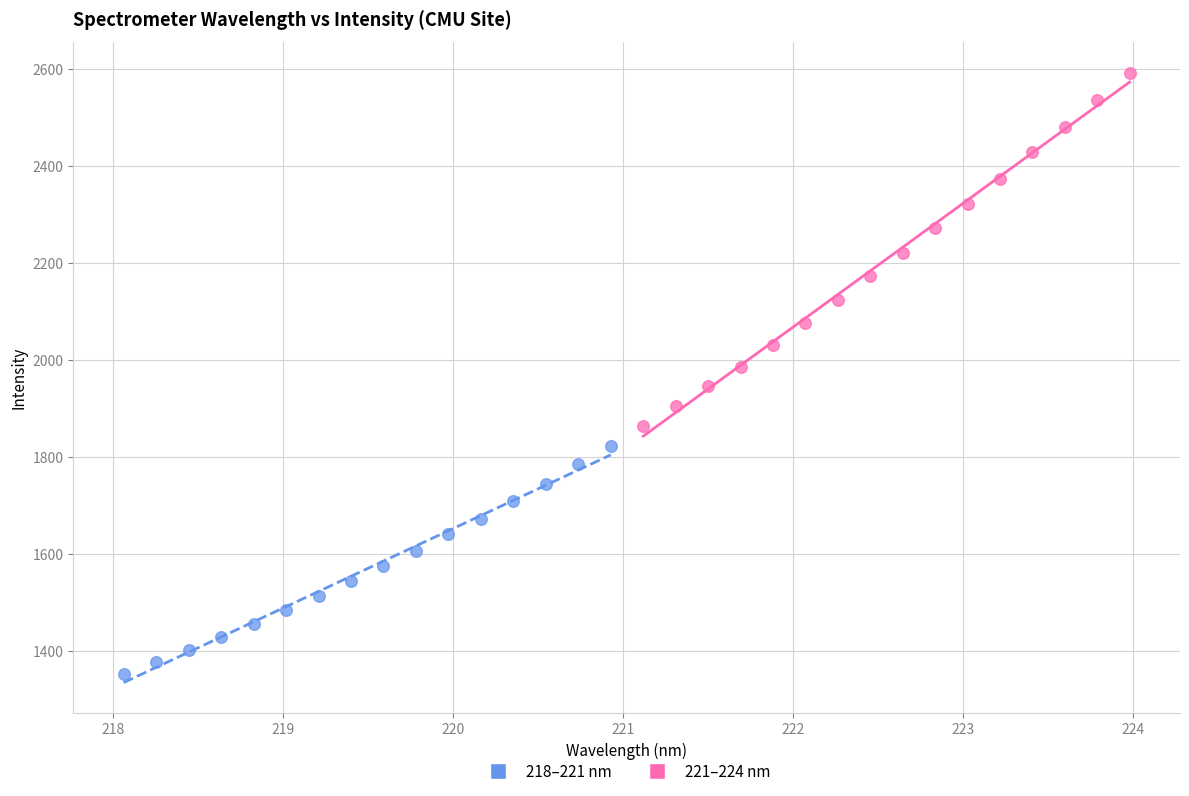

Which series reaches the minimum Y coordinate?

218–221 nm